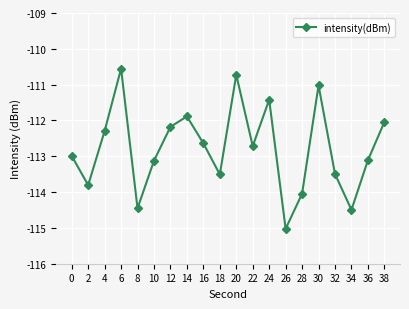

Which category has the highest value across all series?

6